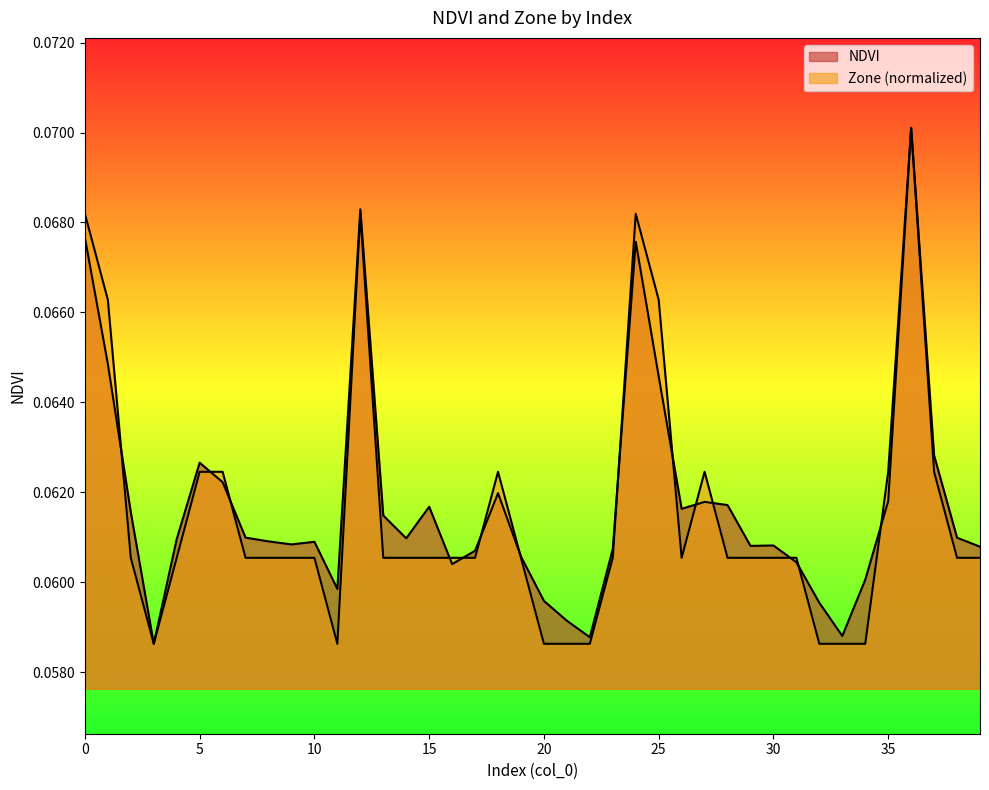

Rank the series by their maximum value, from highest to lowest.

NDVI, Zone